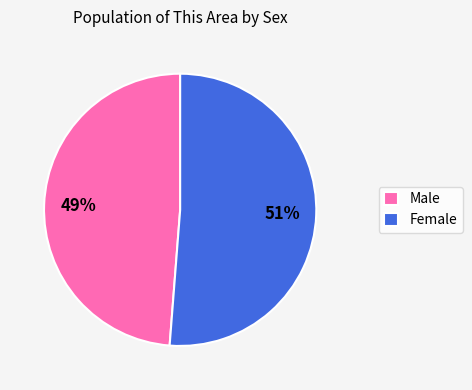

To the nearest percent, what is the difference between the largest and smallest slice percentages?

2%